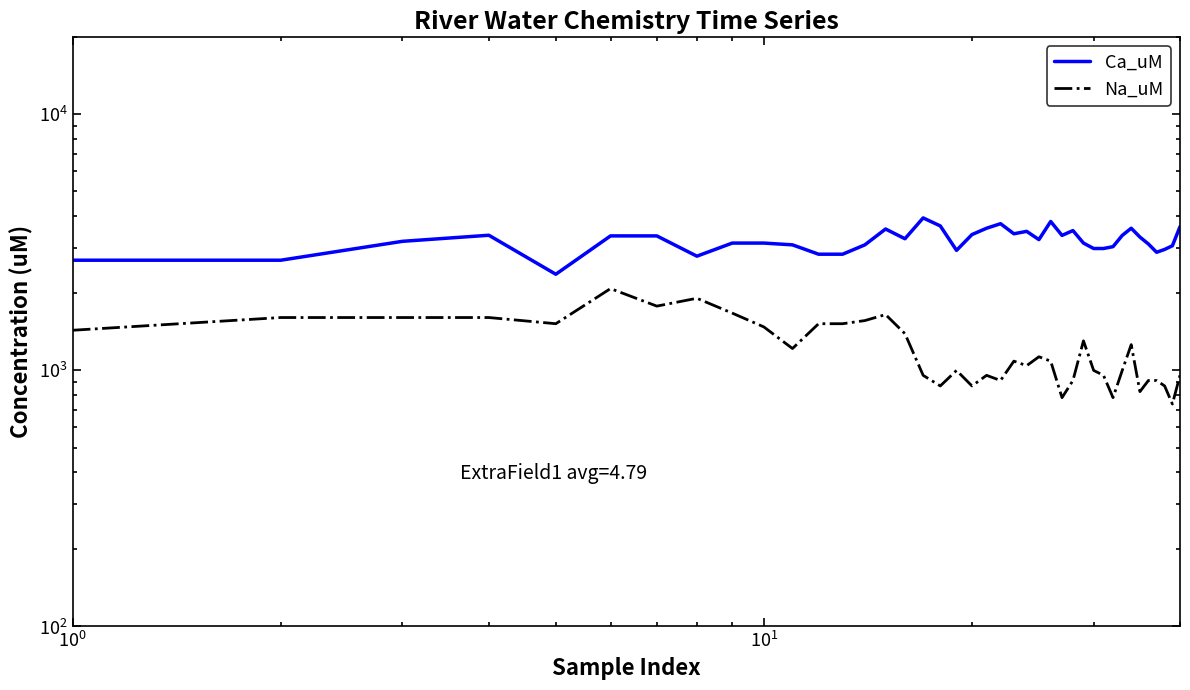

Which series has the largest range (max minus min)?

Ca_uM